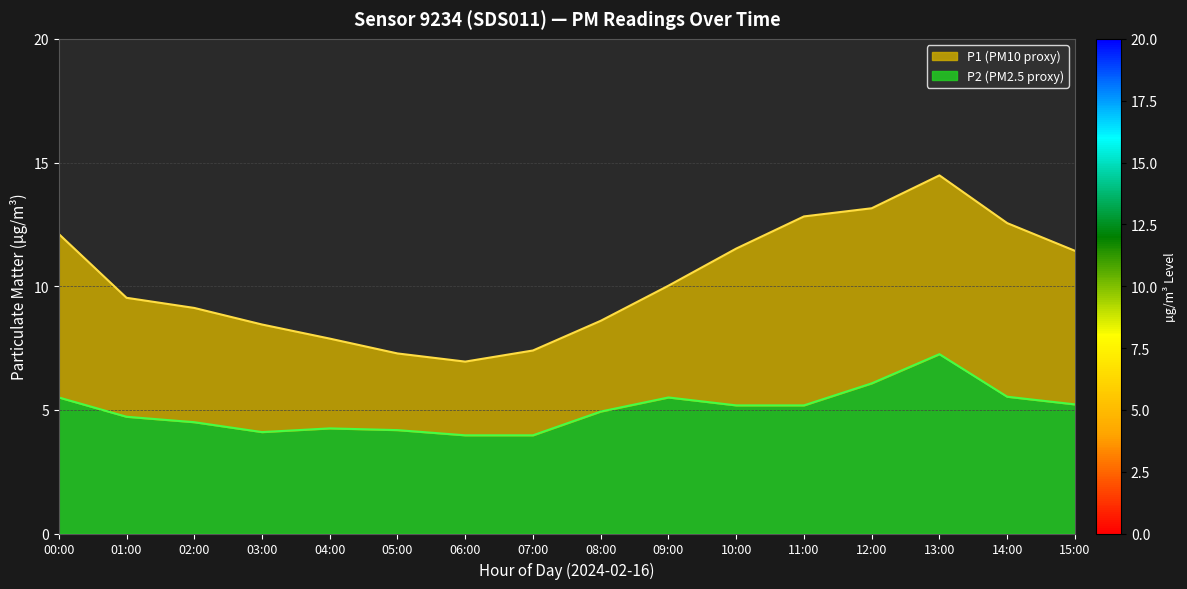

Is it true that P1 equals 7.0 at 06:00?

True